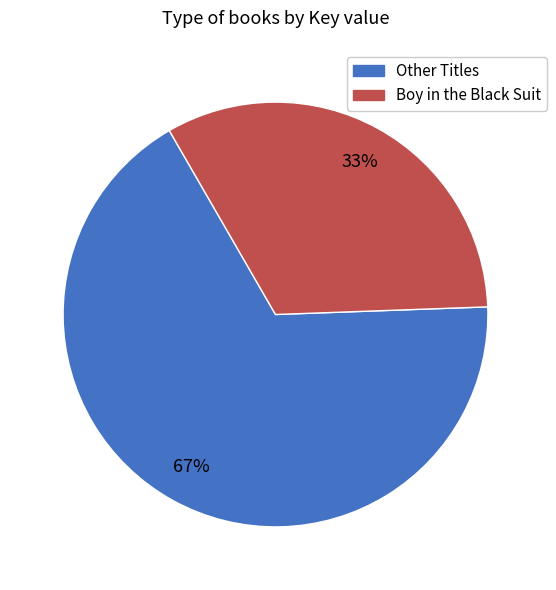

Is there a majority slice in this chart?

Yes